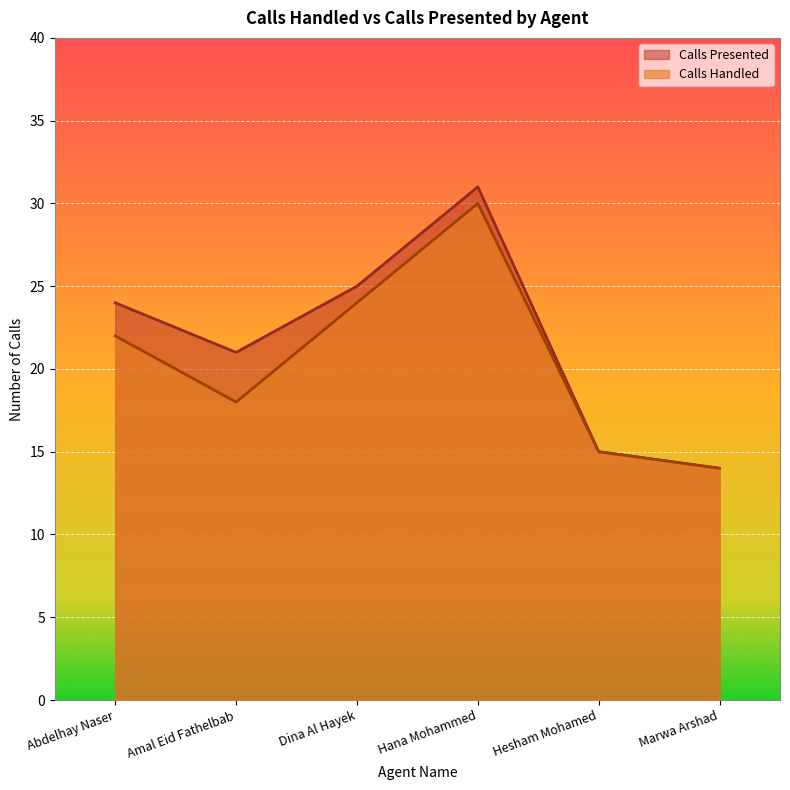

True or false: Calls Presented has more than 2 interior local peaks.

False